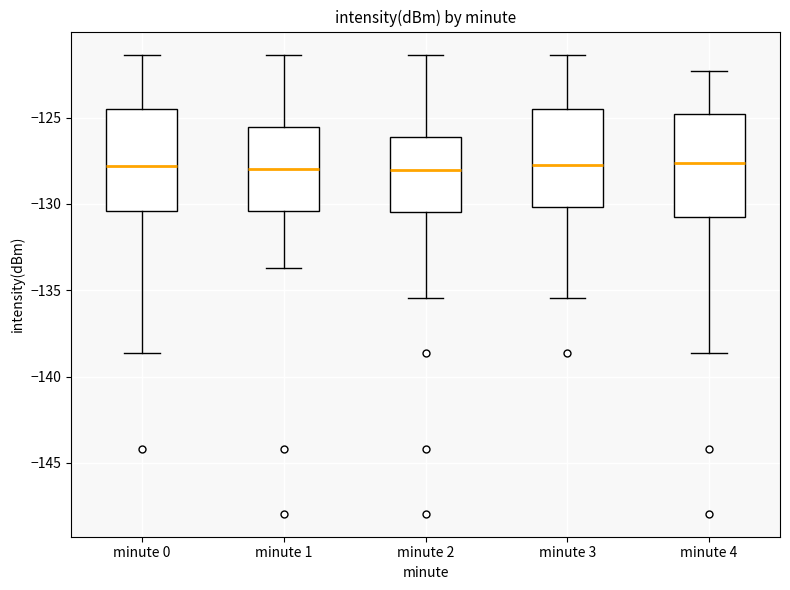

Where does the lower whisker of the box for minute 0 end on the y-axis? The values are not printed on the chart, so give them approximately, as read against the axis.

-138.5